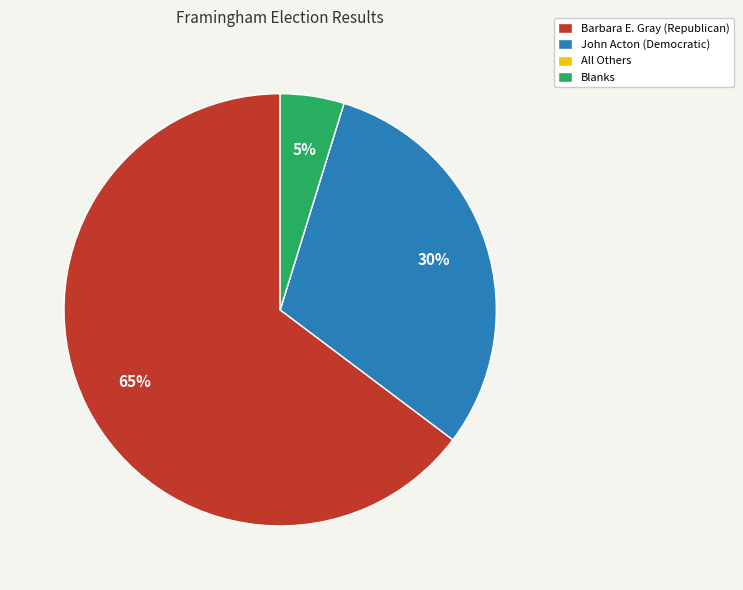

Which slice is the largest?

Barbara E. Gray (Republican)